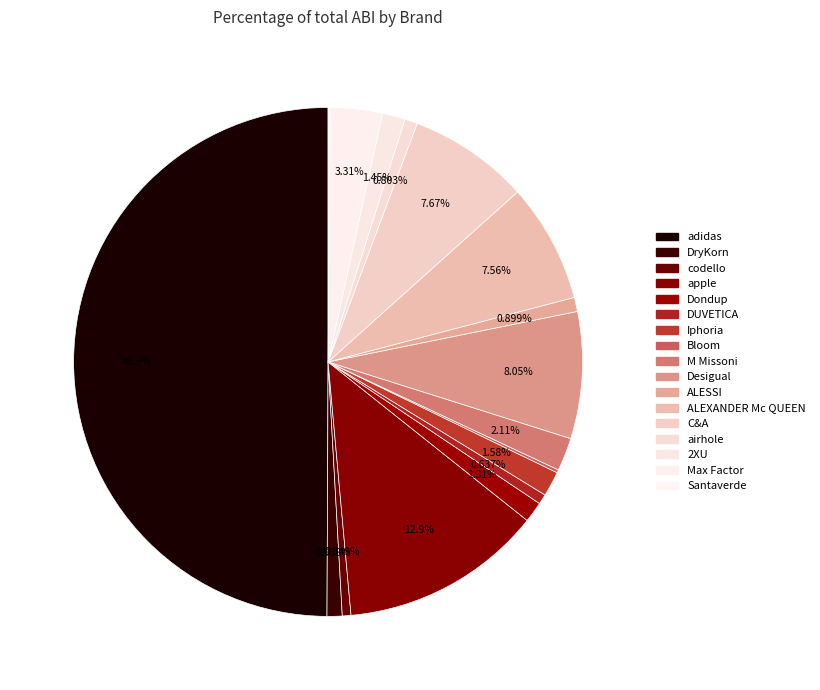

The adidas slice represents 50% of the pie. True or false?

True